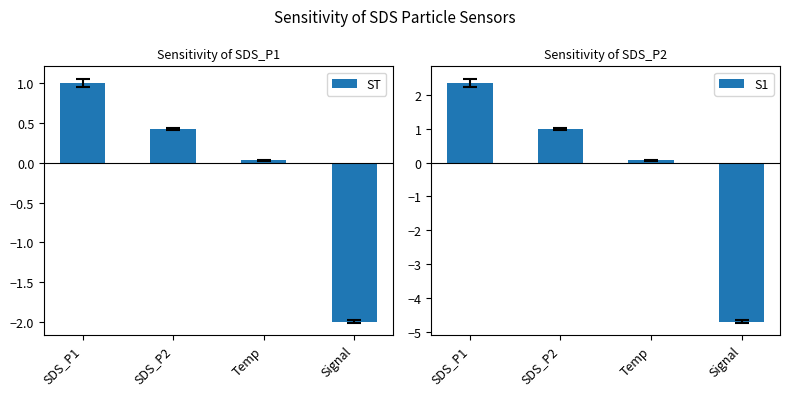

Reading right to left, extract all data points from this chart.

ST: -2.0	0.0	0.4	1.0
S1: -4.7	0.1	1.0	2.4